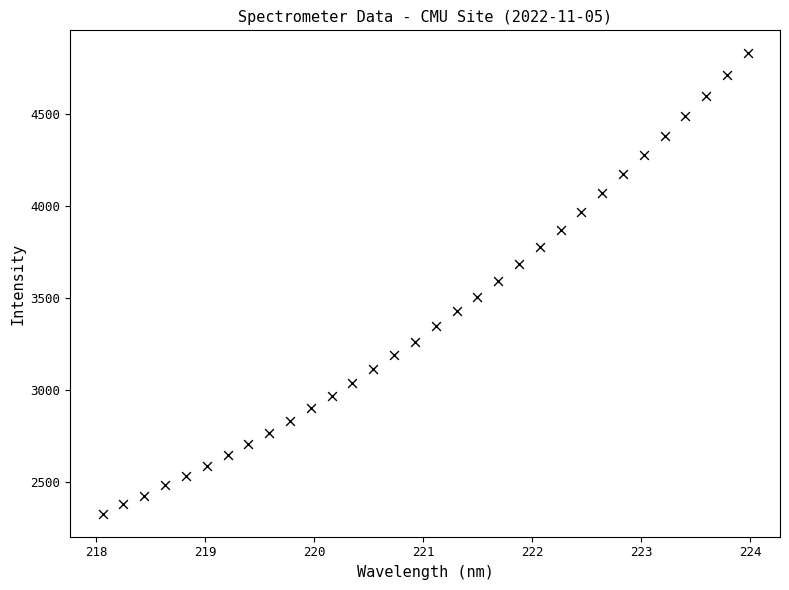

What is the range of X values (max minus min)?

5.9